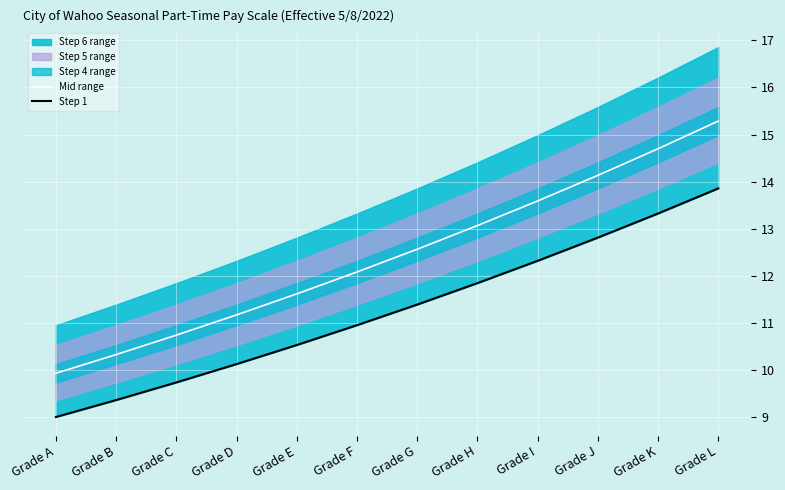

What is the total value across all series at Grade B?

19.7